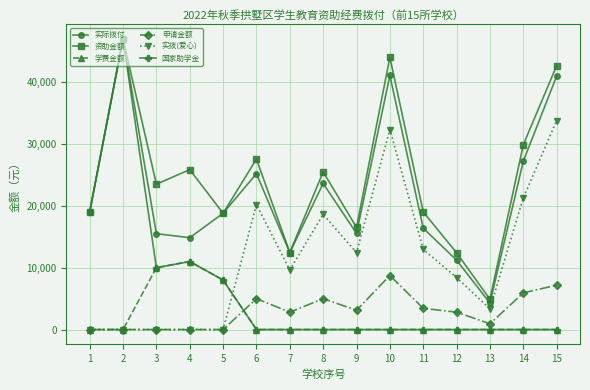

How many times do 实拨(爱心) and 国家助学金 cross each other?

1